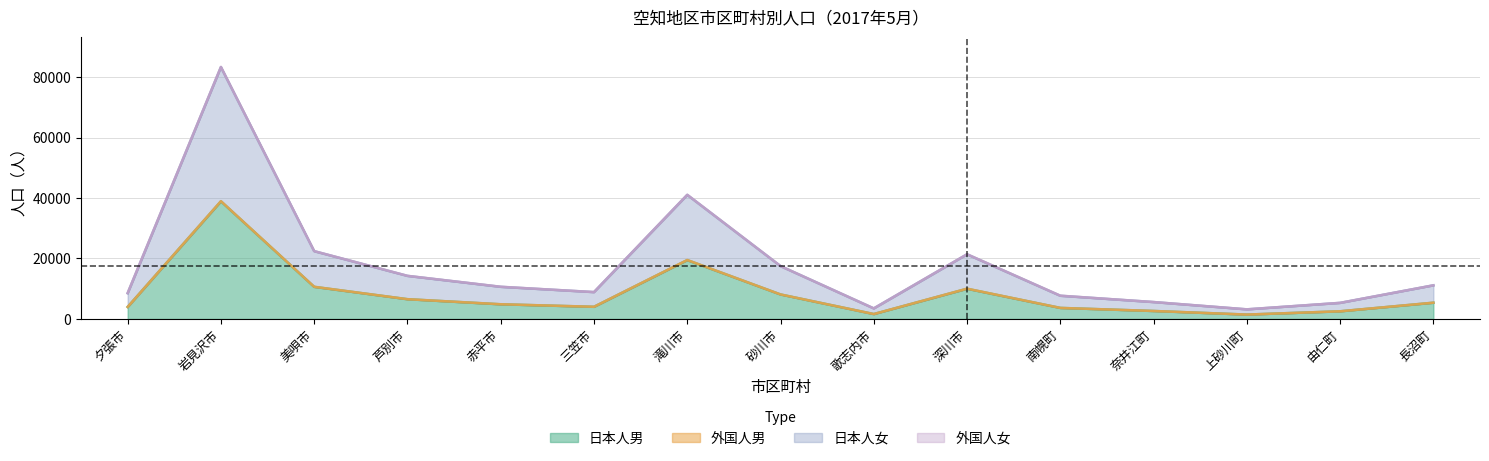

What is the average value of the 総計 series?

17639